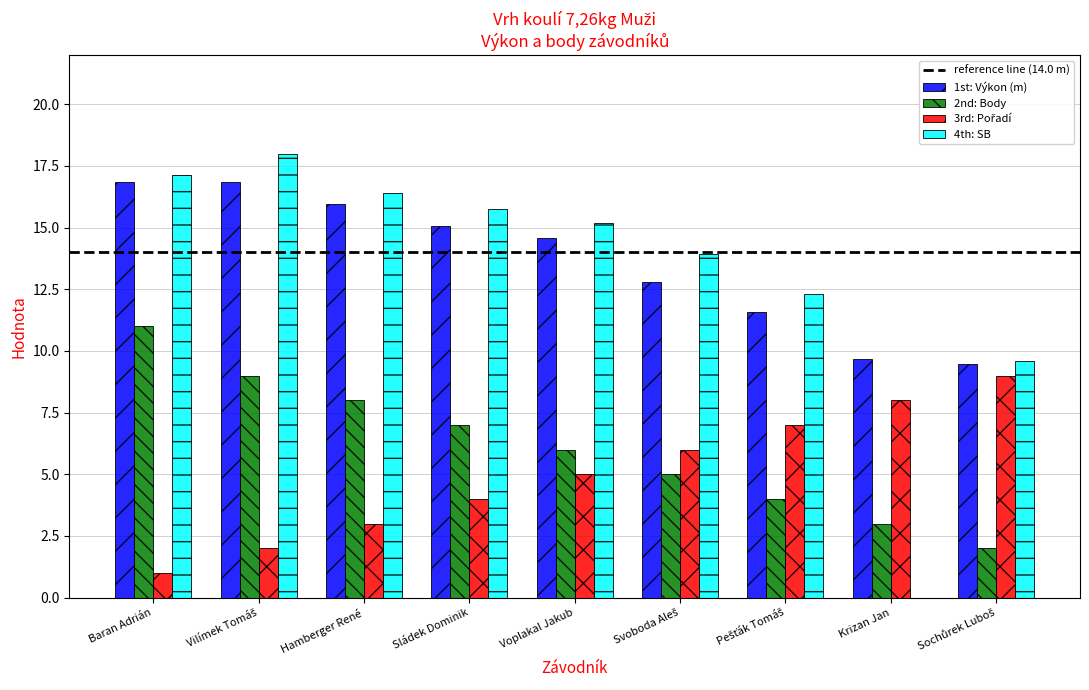

Between Baran Adrián and Sládek Dominik, which series saw the biggest shift?

2nd: Body